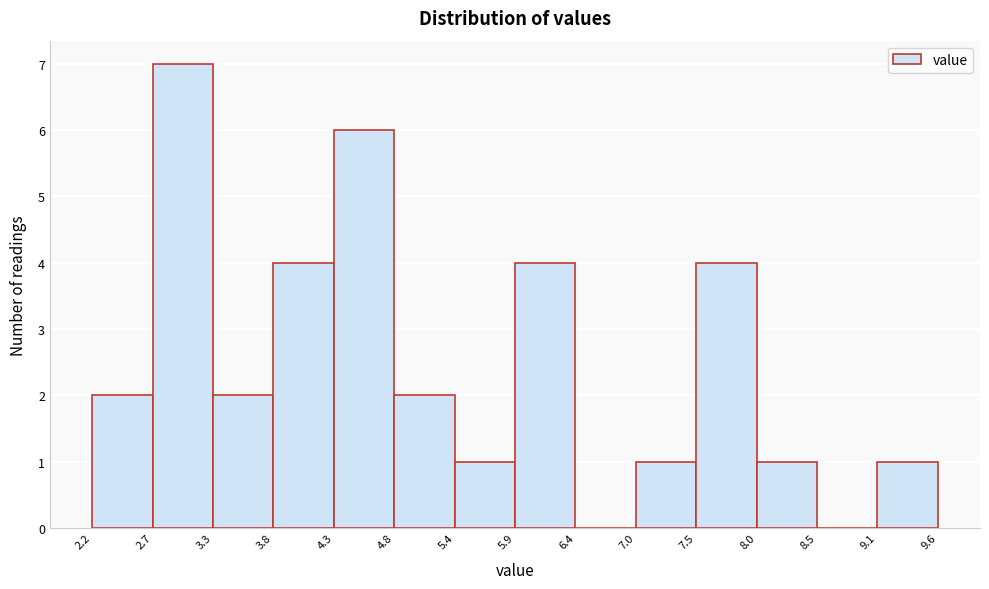

Over which range of the x-axis is the bar tallest?

2.7 to 3.3